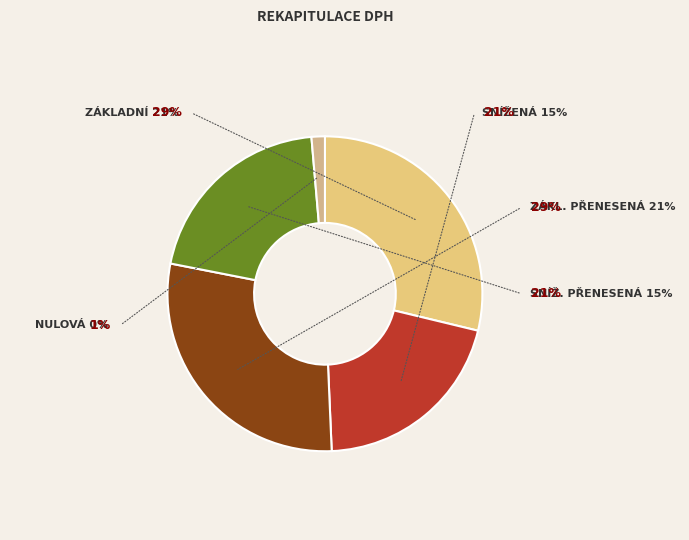

Combined, what portion of the pie is sníž. přenesená and zákl. přenesená?

50.0%